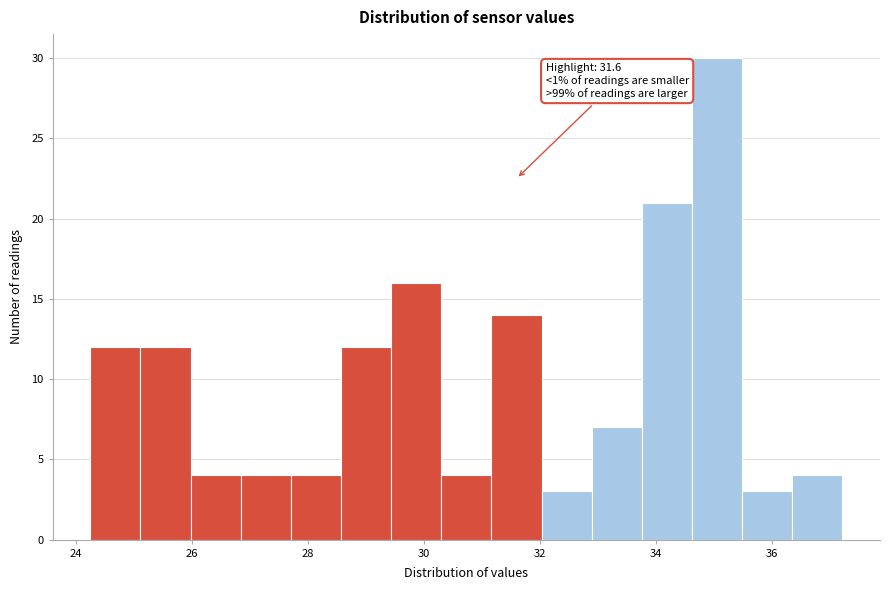

Which range on the x-axis has the tallest bar?

34.6 to 35.4